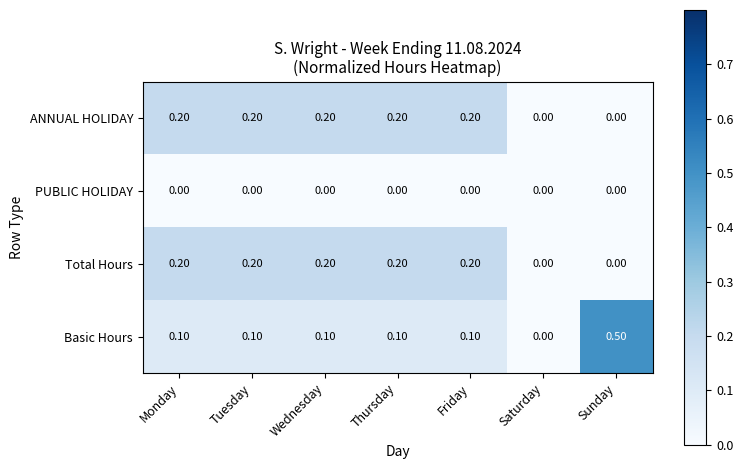

Which series has the widest spread of values?

Basic Hours